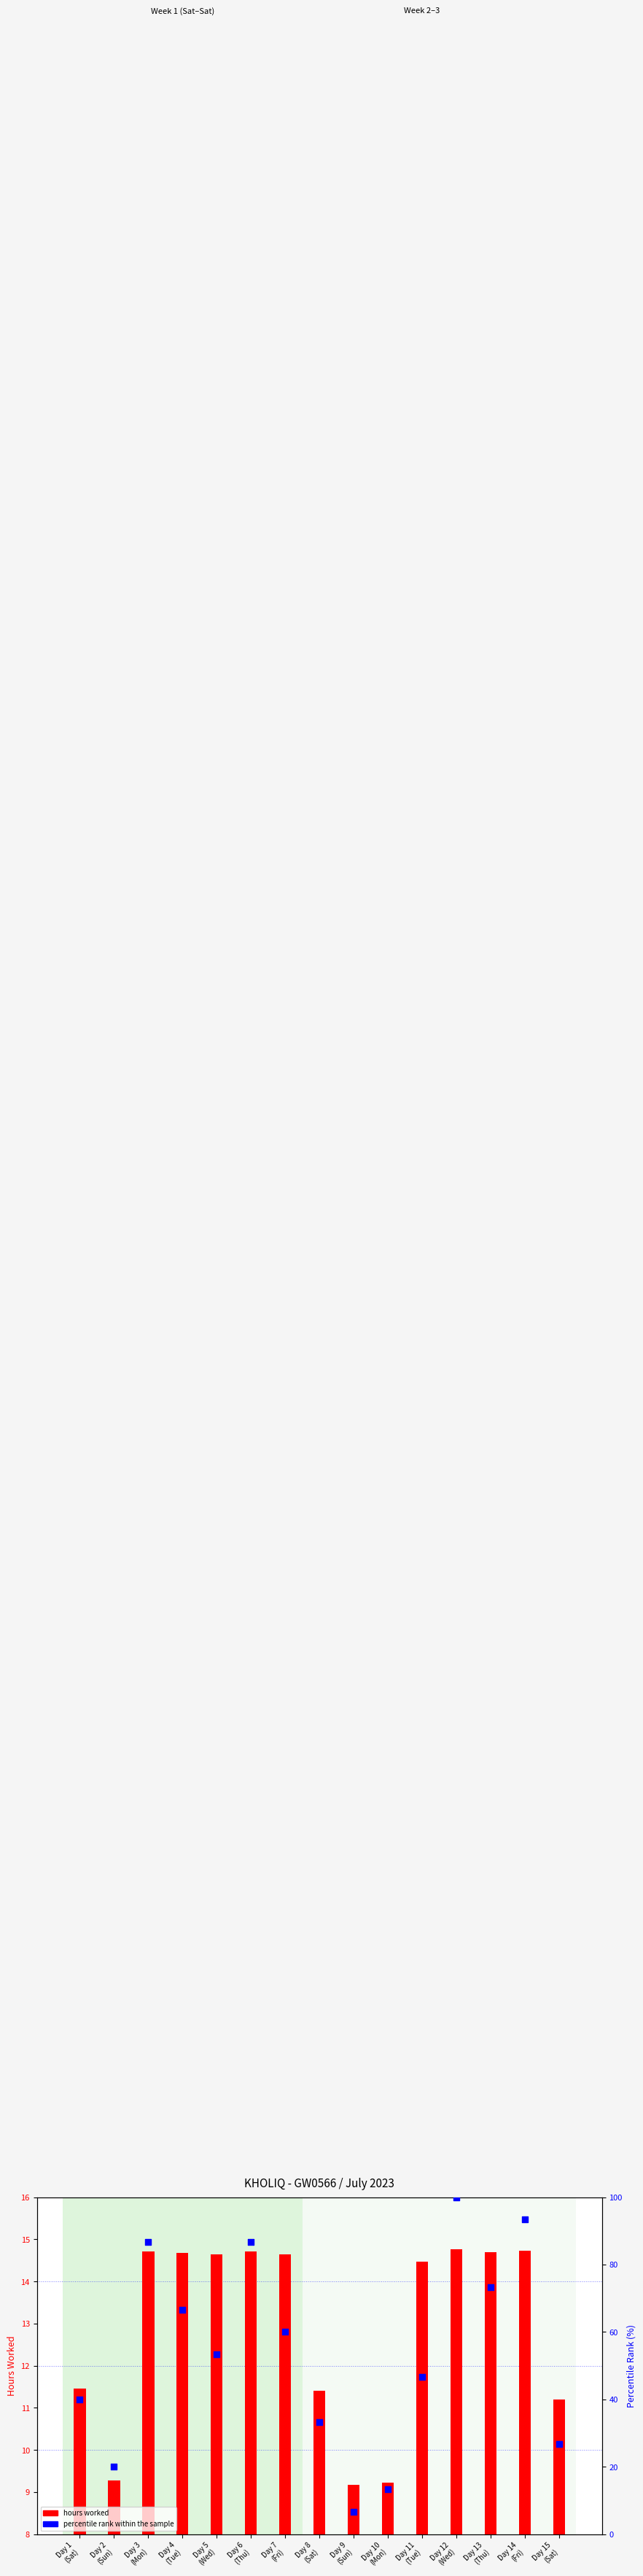

Which series contains the lowest Y value?

percentile rank within the sample